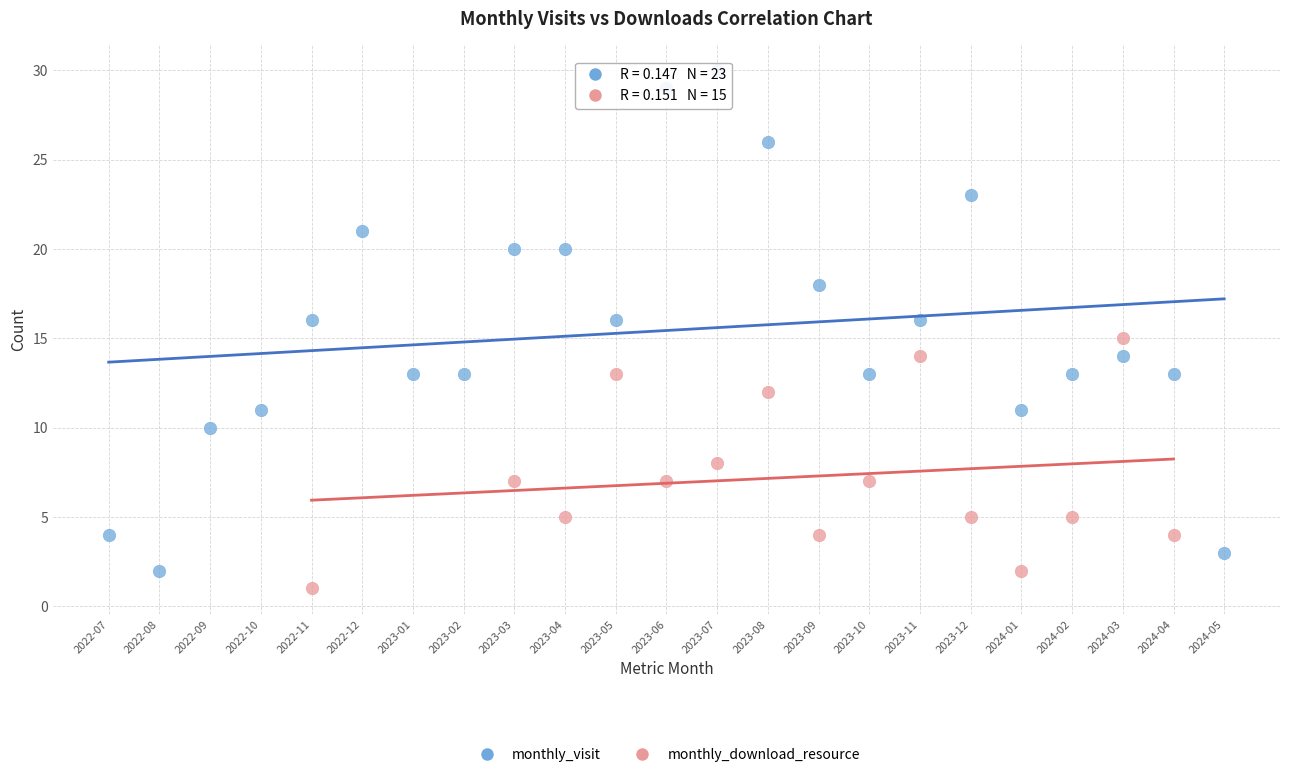

Which series has the largest Y range (max minus min)?

monthly_visit